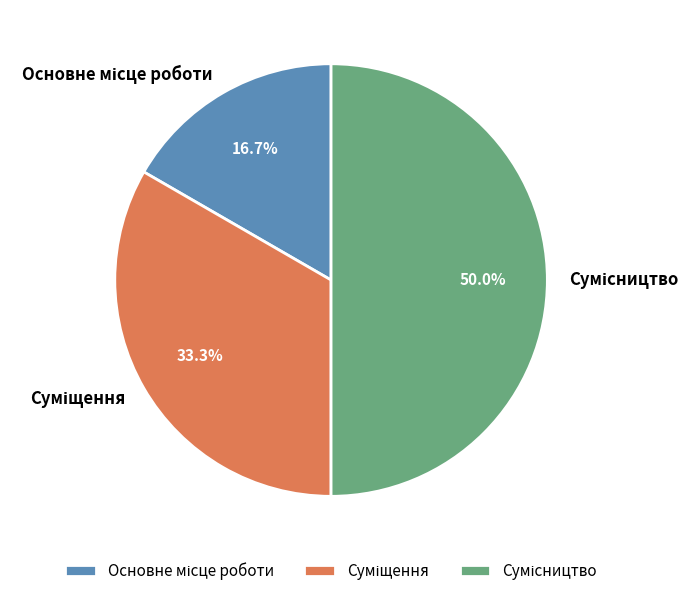

Approximately how many times larger is the value at Суміщення compared to Сумісництво?

0.7